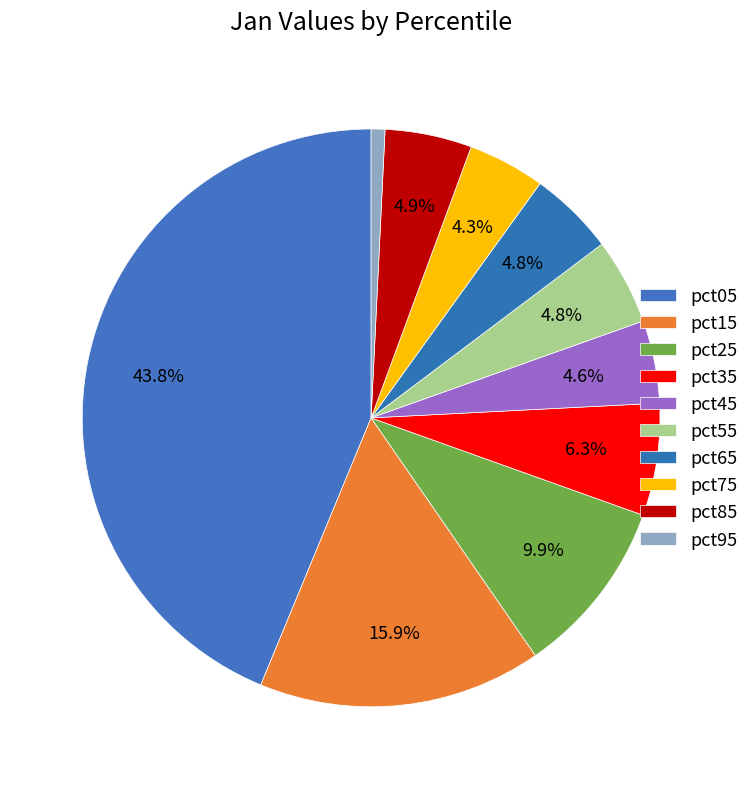

The pct15 slice represents 16% of the pie. True or false?

True